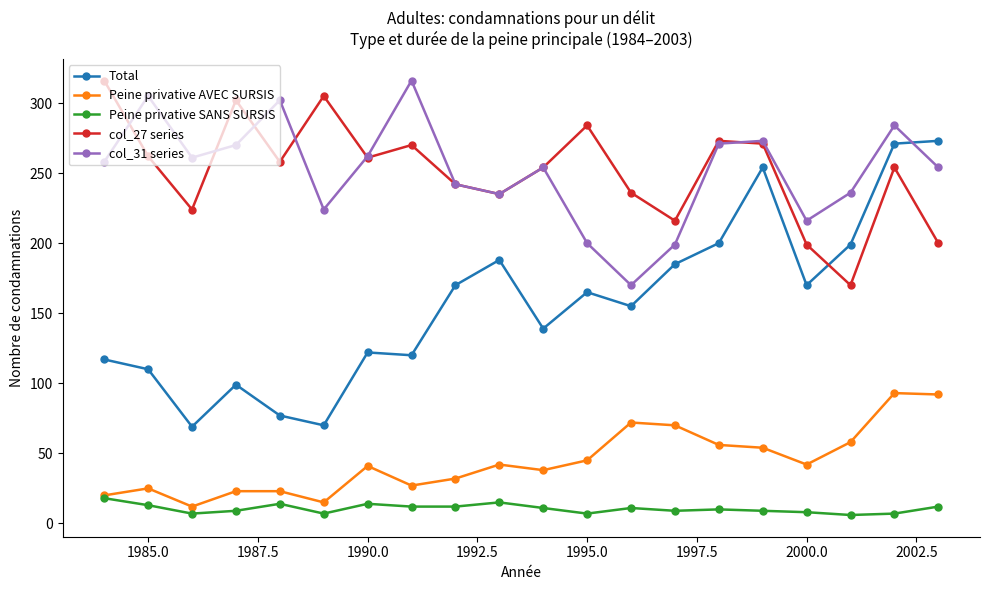

True or false: Total and Peine privative SANS SURSIS intersect in this chart.

False